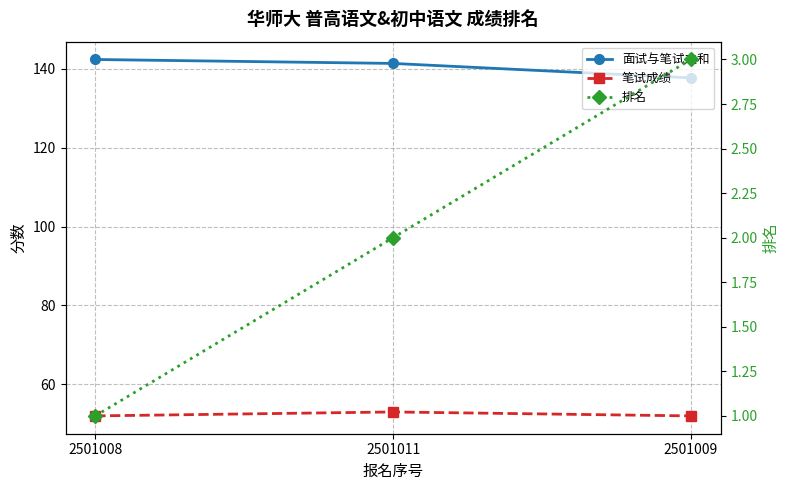

What is the spread (max minus min) of values at 2501008?

141.3